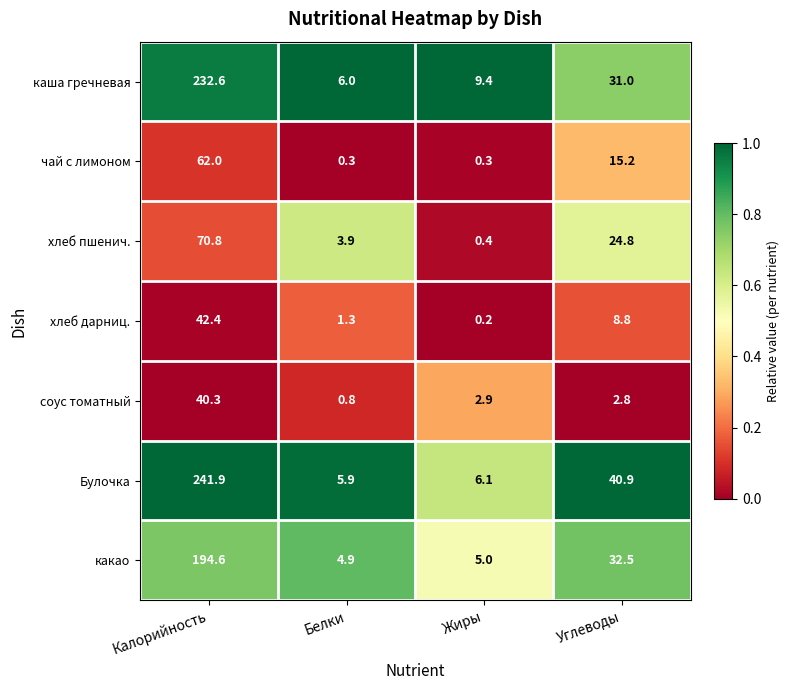

Is it true that хлеб дарниц. equals 1.3 at Белки?

True